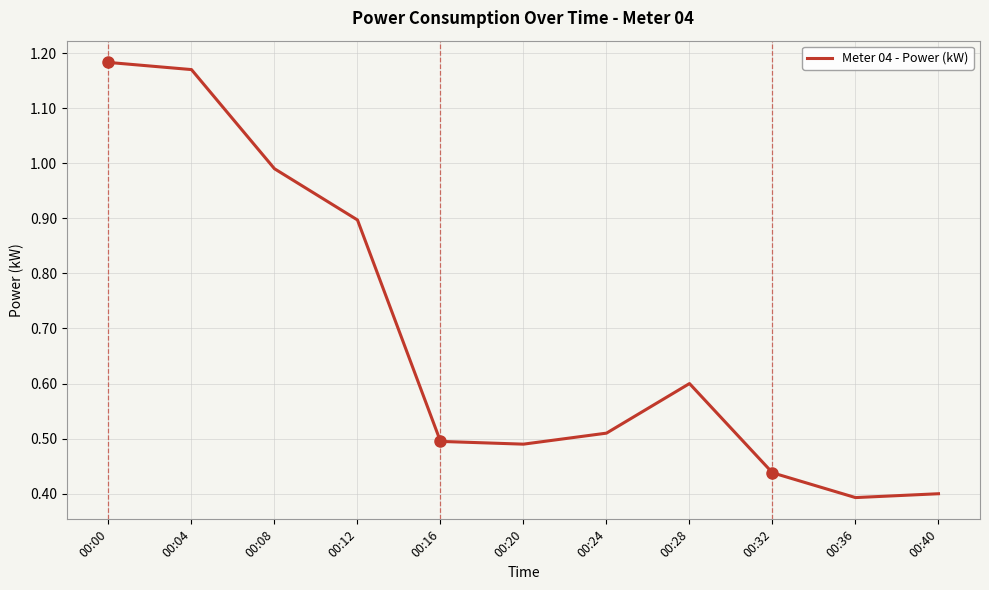

What is the difference between the maximum and minimum values?

0.8